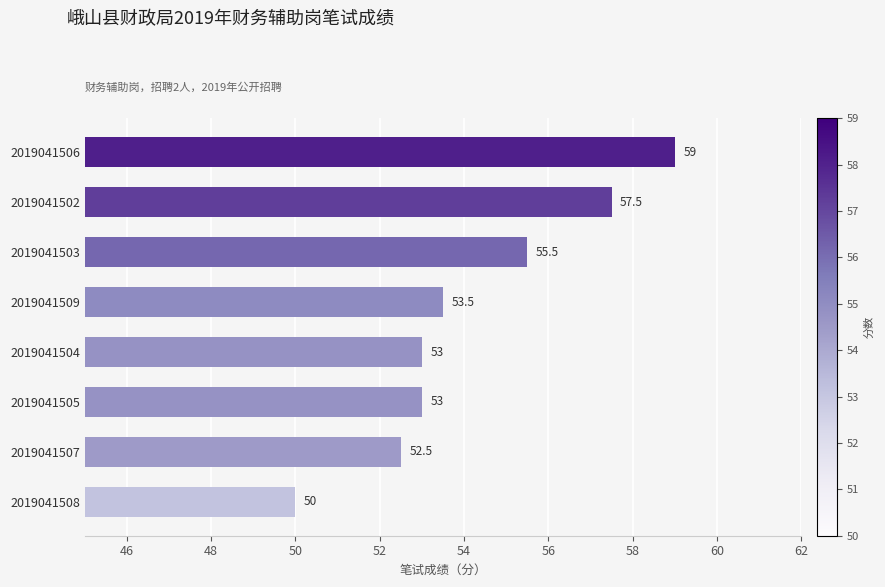

At which label is the value closest to 54?

2019041509